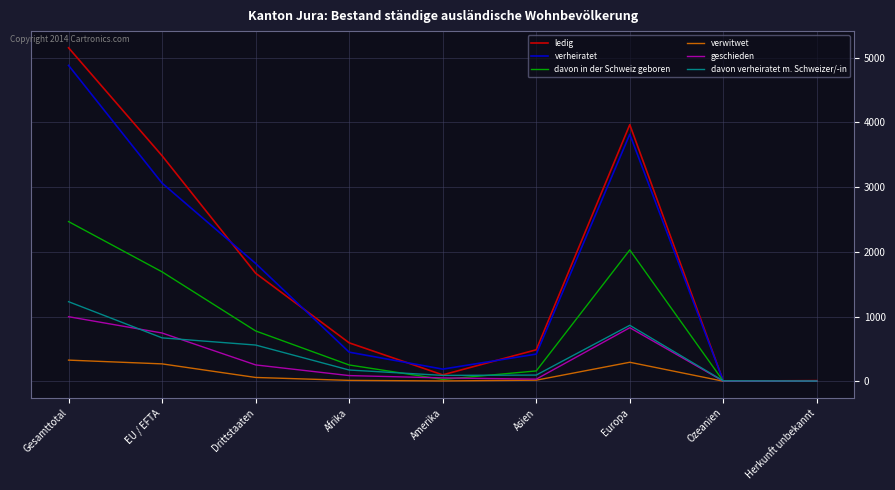

What is the spread (max minus min) of values at EU / EFTA?

3216